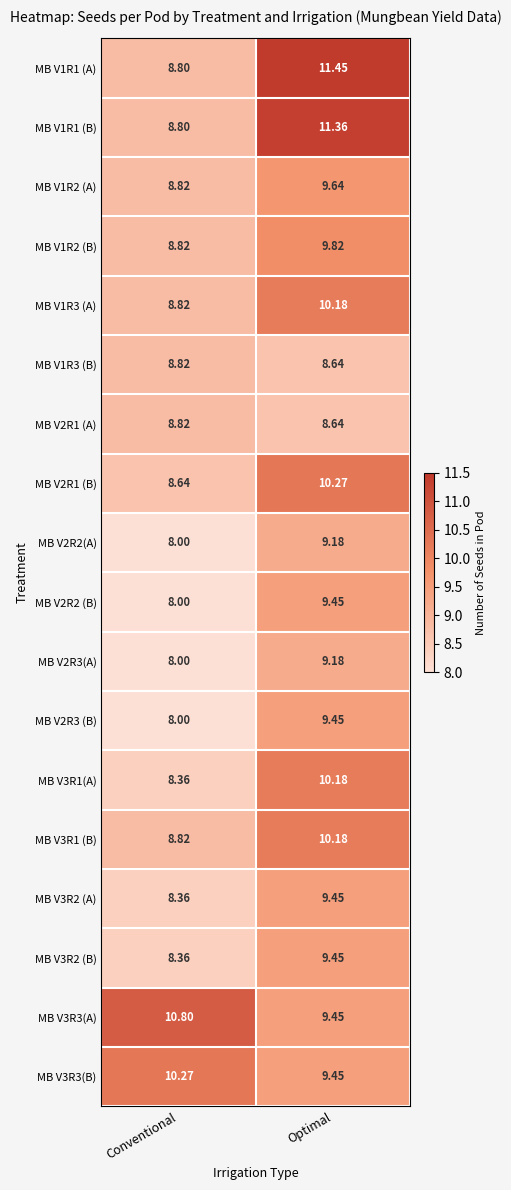

Is the value of MB V1R1 (A) at Conventional greater than the value of MB V2R1 (B) at Optimal?

No